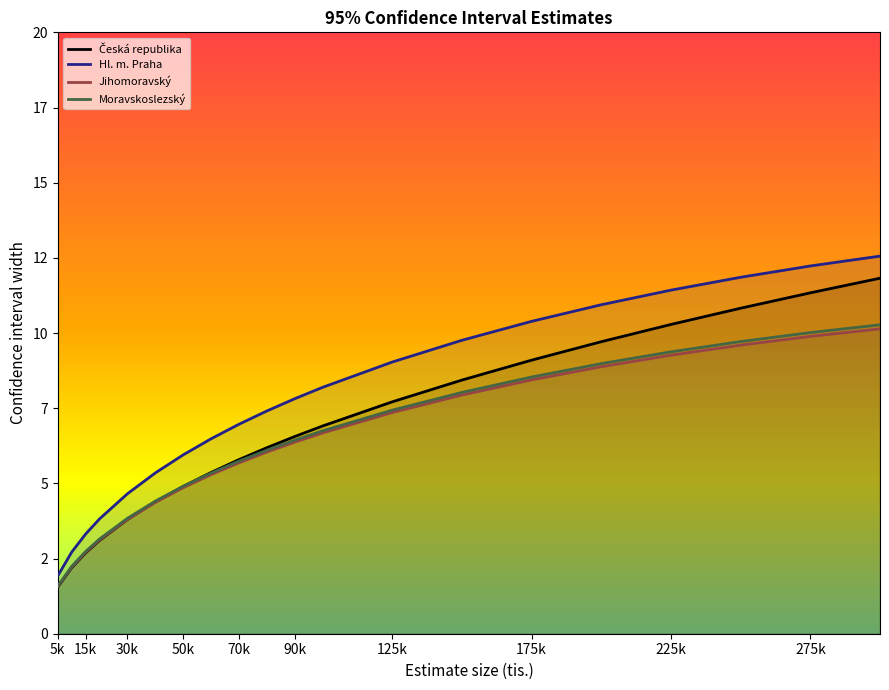

Does the chart display data point markers on the line(s)?

No